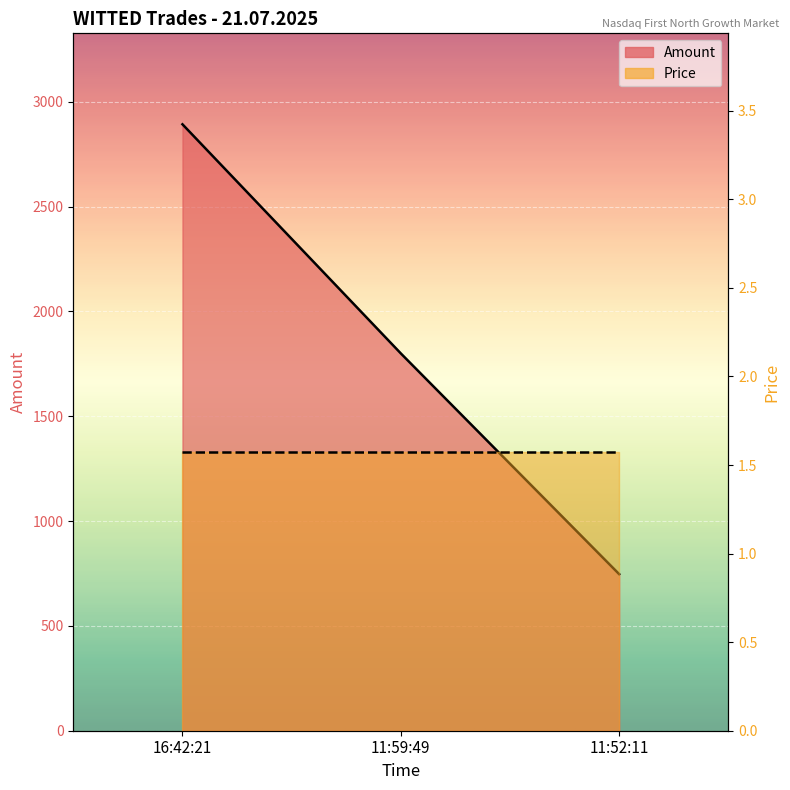

What is the label of the 3rd point from the right?

16:42:21